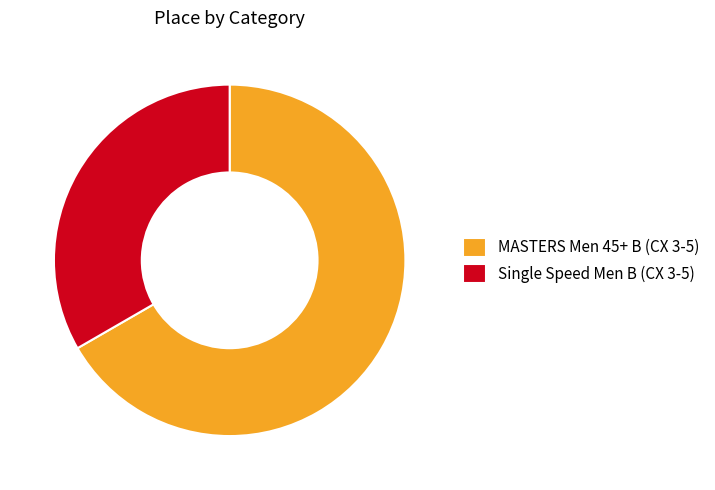

Rank the categories by value from highest to lowest.

MASTERS Men 45+ B (CX 3-5), Single Speed Men B (CX 3-5)